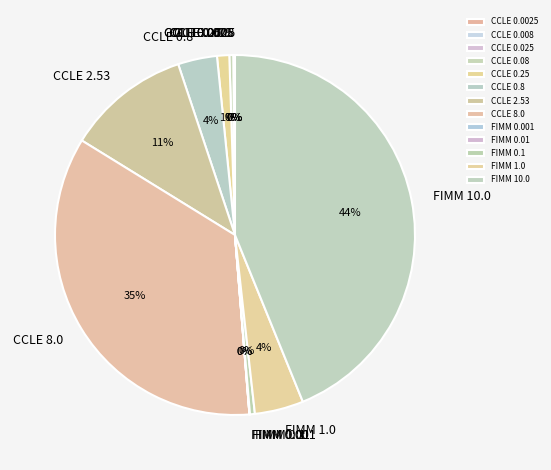

To the nearest percent, what is the average slice percentage?

8%